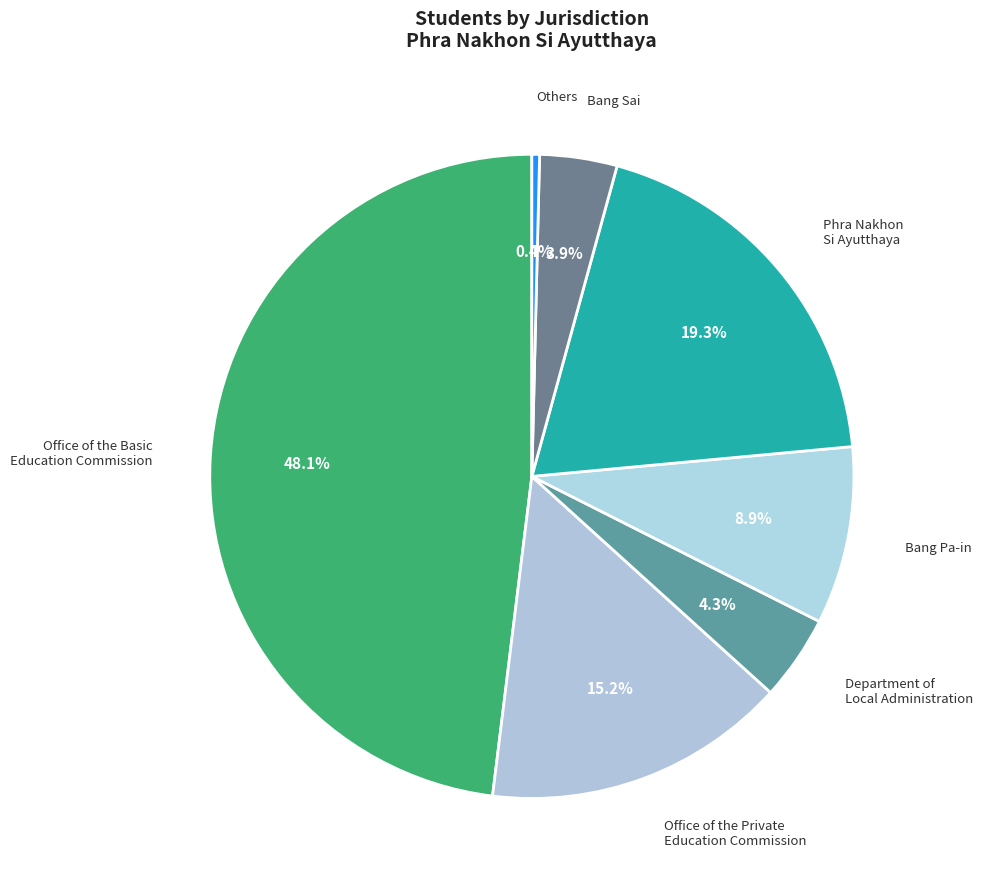

How many segments does this pie chart have?

7